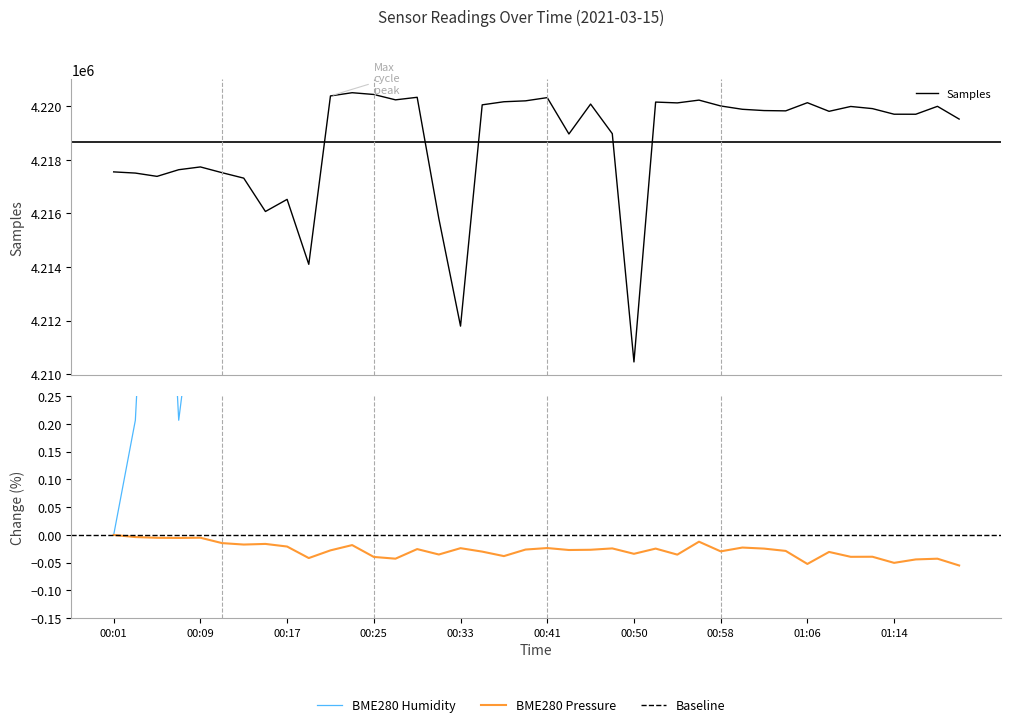

What is the lowest value of the Samples series?

4210460.0